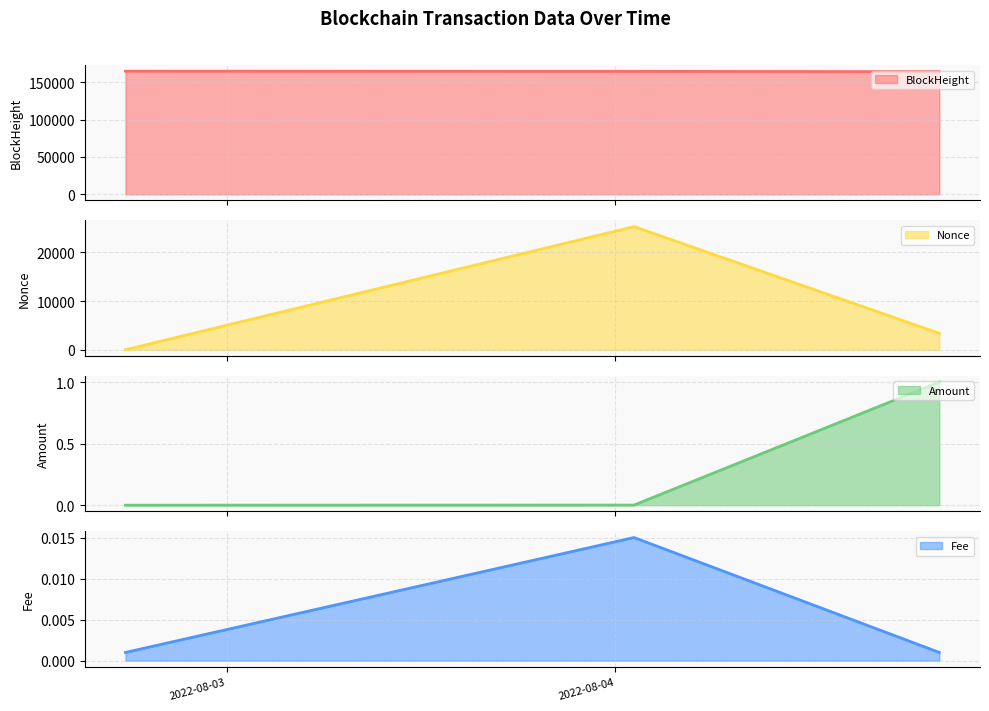

Is the value of Amount at 2022-08-04 20:00:00 greater than the value of Fee at 2022-08-02 17:45:00?

Yes